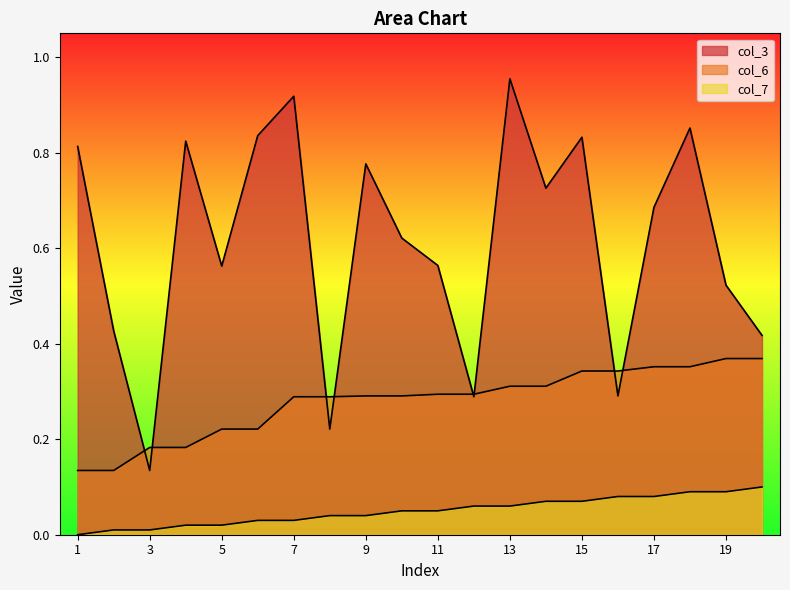

Where is col_6 nearest to the value 0?

1